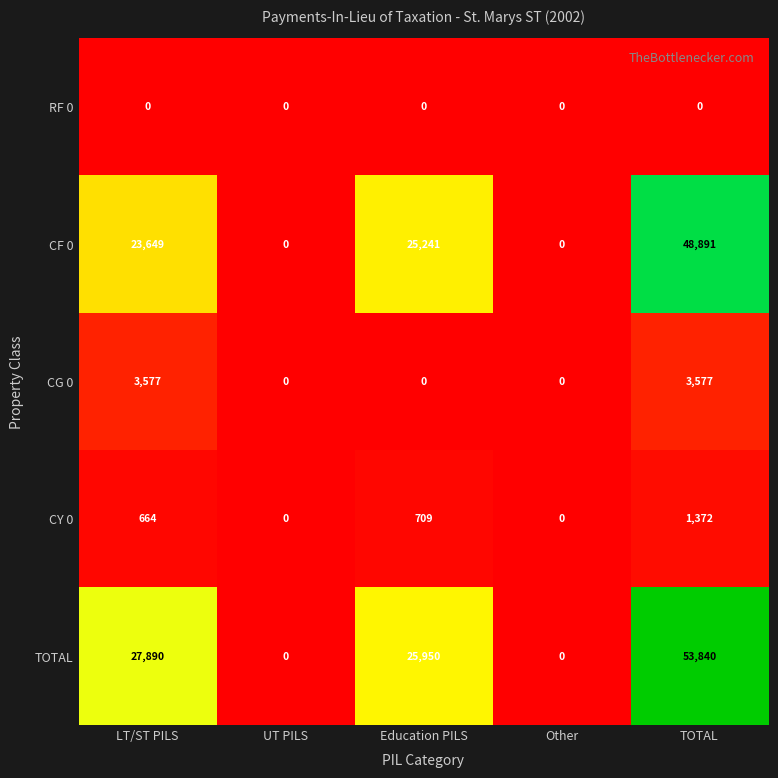

Which category has the highest value in the TOTAL series?

TOTAL